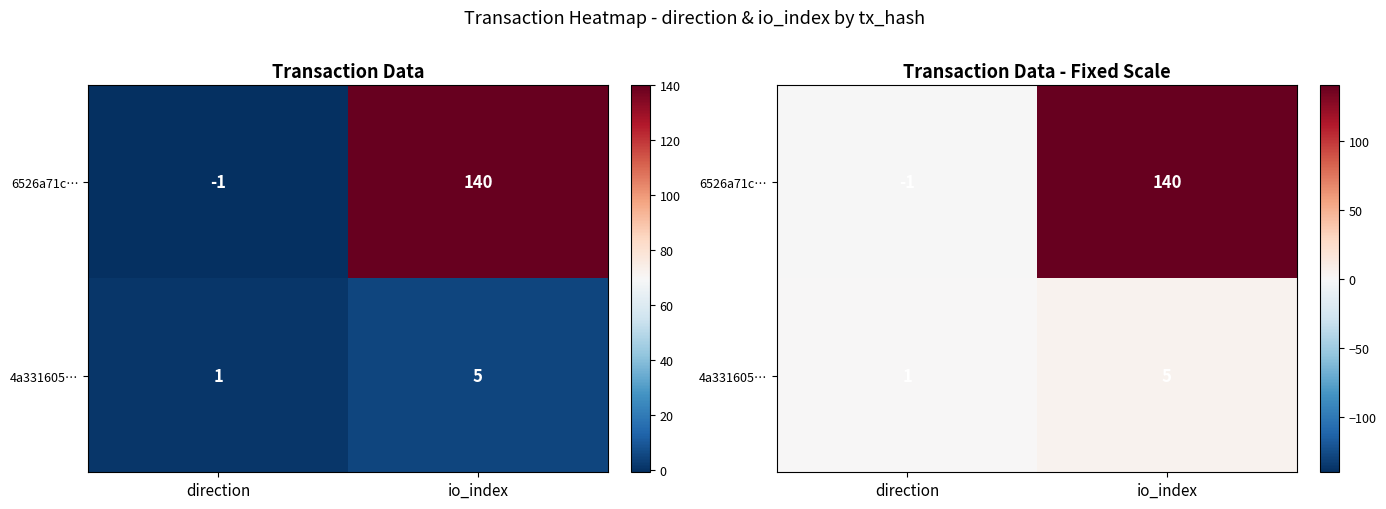

What is the highest value of the 4a331605… series?

5